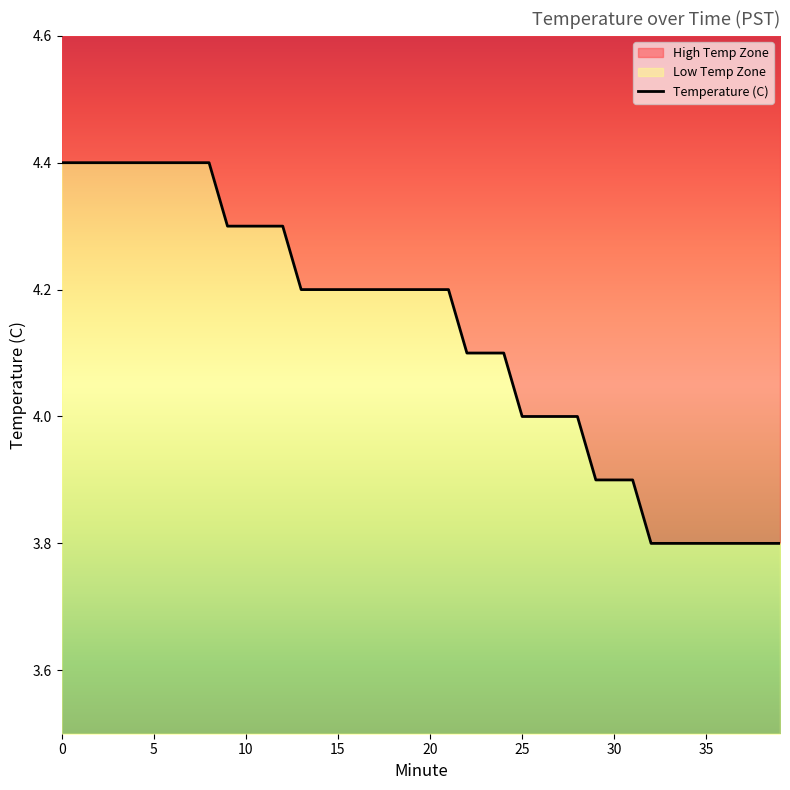

What is the smallest value displayed?

3.8